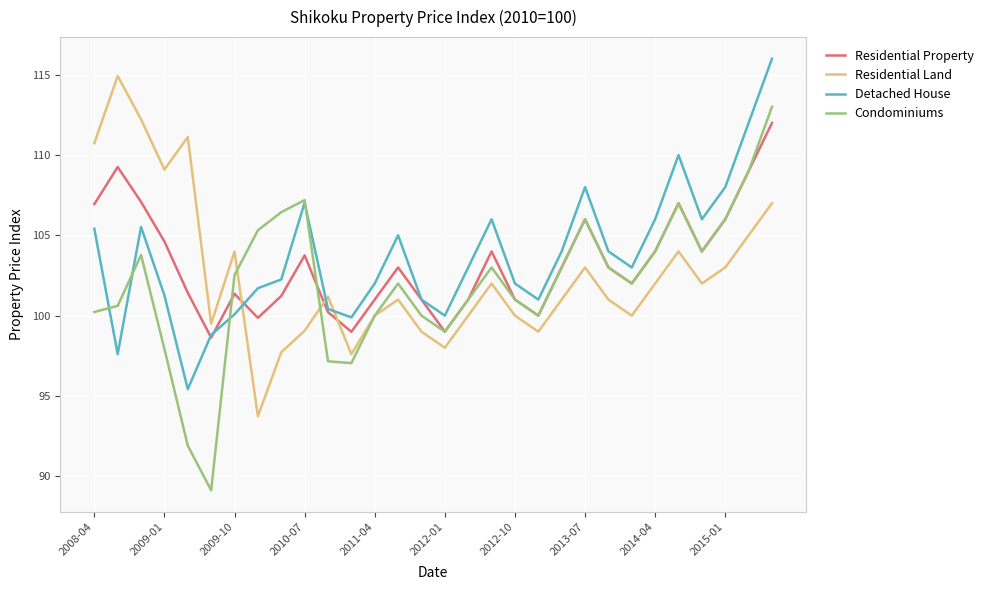

What is the greatest value displayed?

116.0